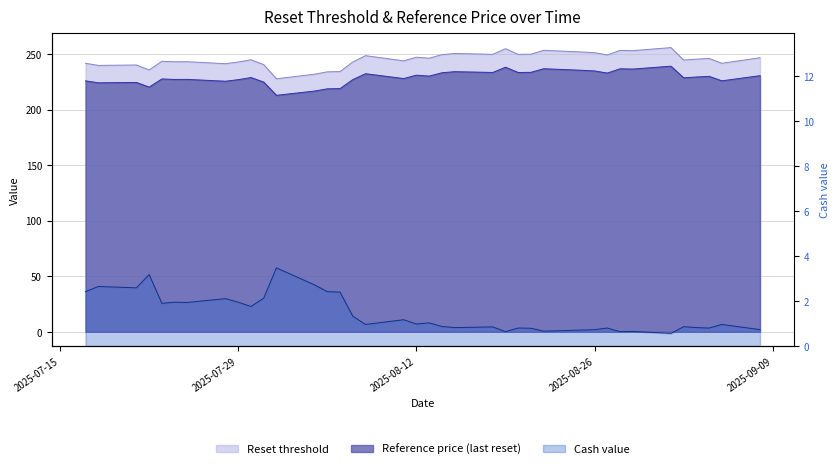

Which series has the largest range (max minus min)?

Reset threshold